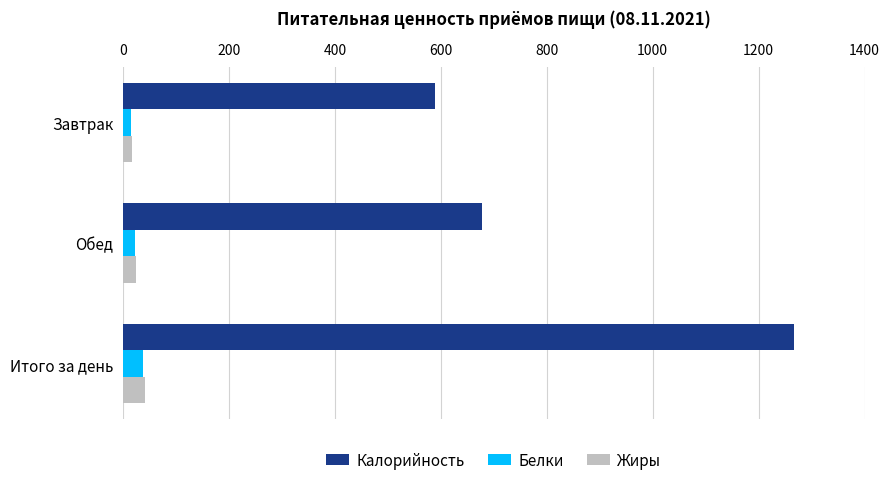

What is the average value of the Белки series?

24.4